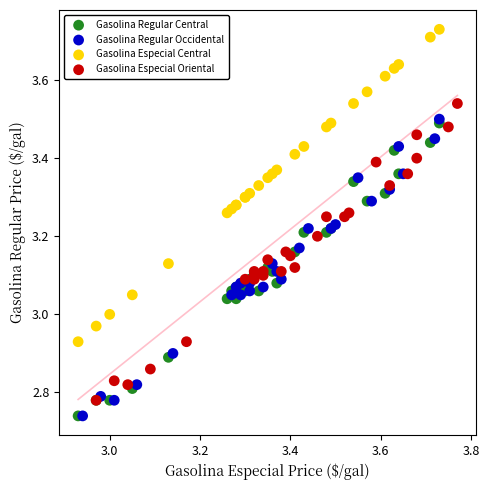

Which series has the largest Y range (max minus min)?

Gasolina Especial Central